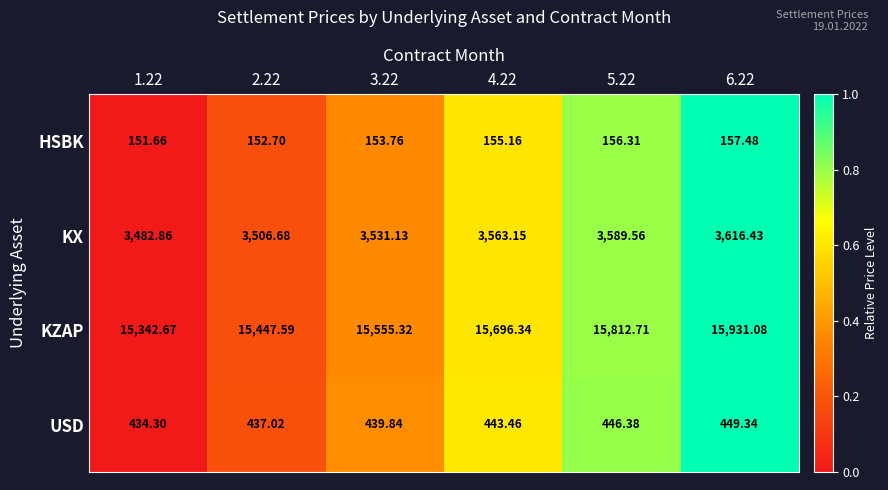

List the series in order of their peak value, lowest first.

HSBK, USD, KX, KZAP